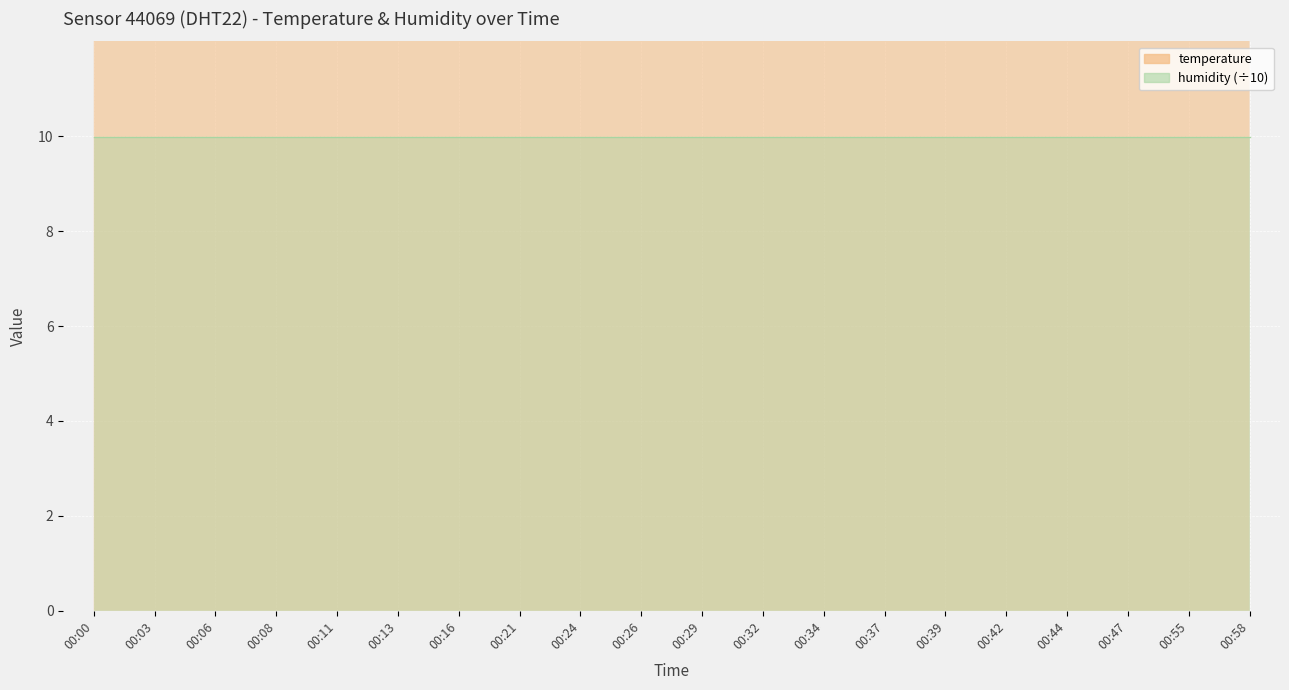

How many interior local peaks (higher than both neighbors) does the data have?

3